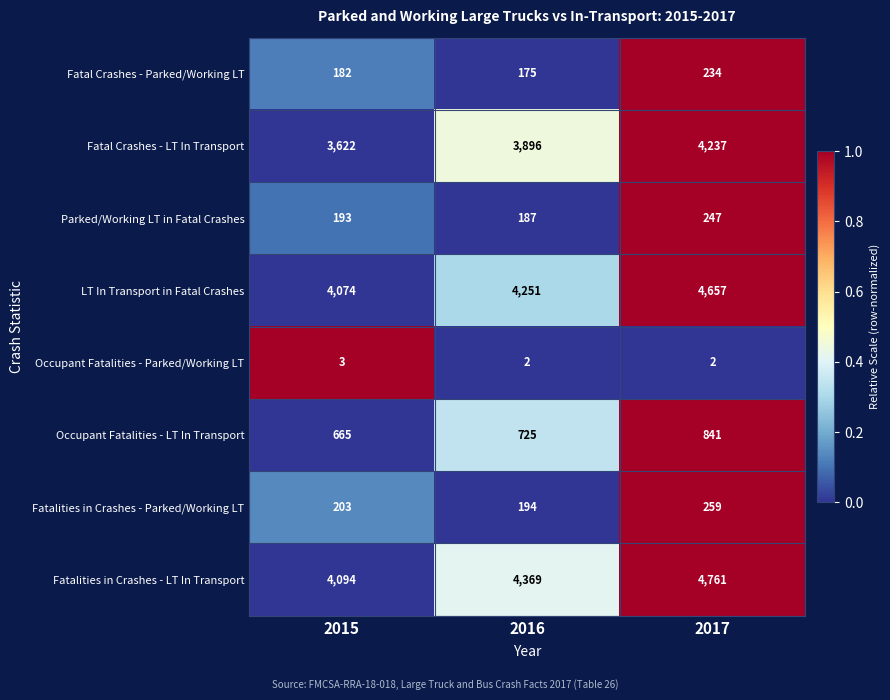

Is it true that Fatalities in Crashes - LT In Transport equals 7639 at 2016?

False